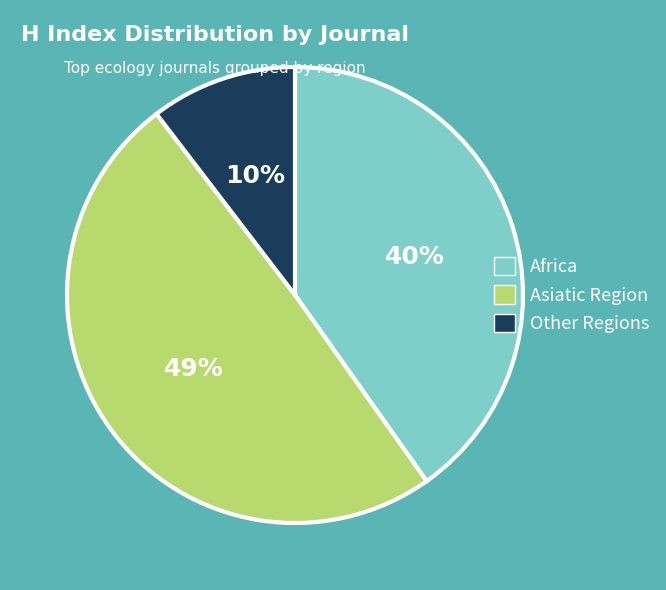

Count the number of slices in the pie.

3